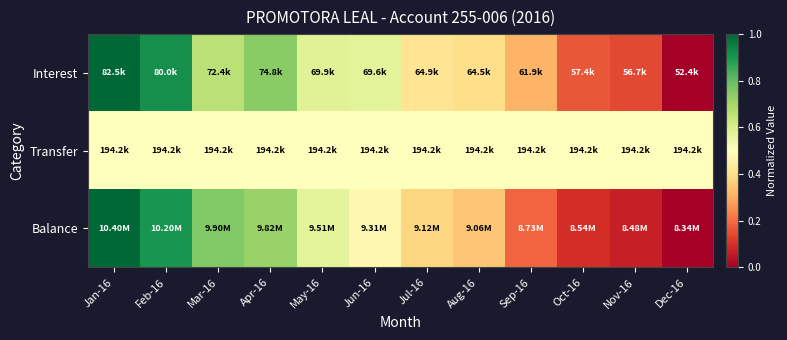

Reading left to right, what are all the values shown in this chart?

Interest: Jan-16=1.0	Feb-16=0.9	Mar-16=0.7	Apr-16=0.7	May-16=0.6	Jun-16=0.6	Jul-16=0.4	Aug-16=0.4	Sep-16=0.3	Oct-16=0.2	Nov-16=0.1	Dec-16=0.0
Transfer: Jan-16=0.5	Feb-16=0.5	Mar-16=0.5	Apr-16=0.5	May-16=0.5	Jun-16=0.5	Jul-16=0.5	Aug-16=0.5	Sep-16=0.5	Oct-16=0.5	Nov-16=0.5	Dec-16=0.5
Balance: Jan-16=1.0	Feb-16=0.9	Mar-16=0.8	Apr-16=0.7	May-16=0.6	Jun-16=0.5	Jul-16=0.4	Aug-16=0.3	Sep-16=0.2	Oct-16=0.1	Nov-16=0.1	Dec-16=0.0